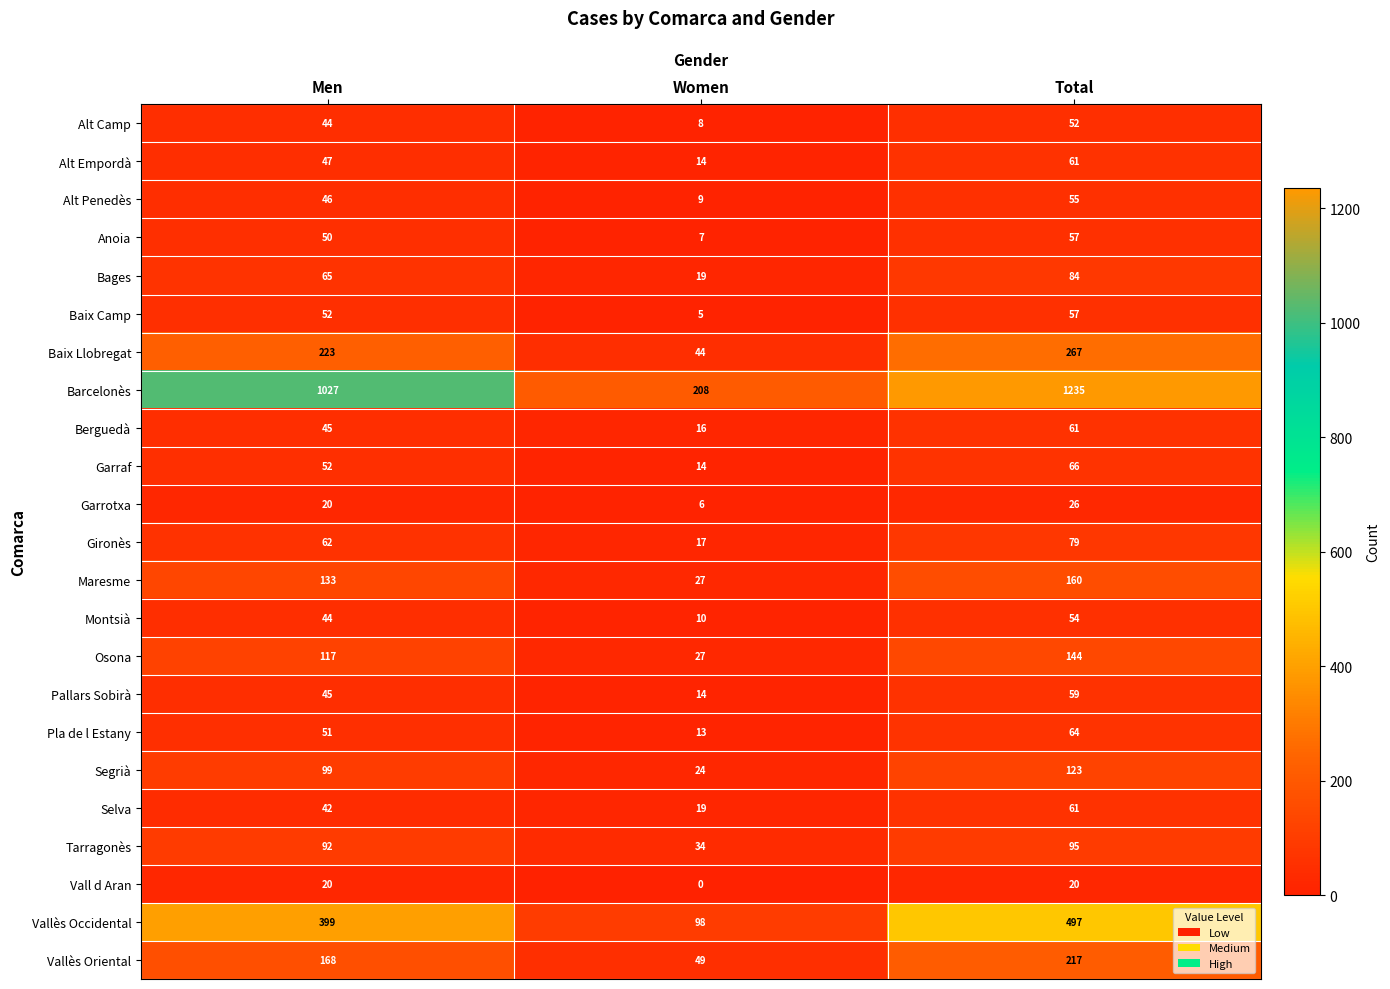

Count the number of data series in this chart.

23